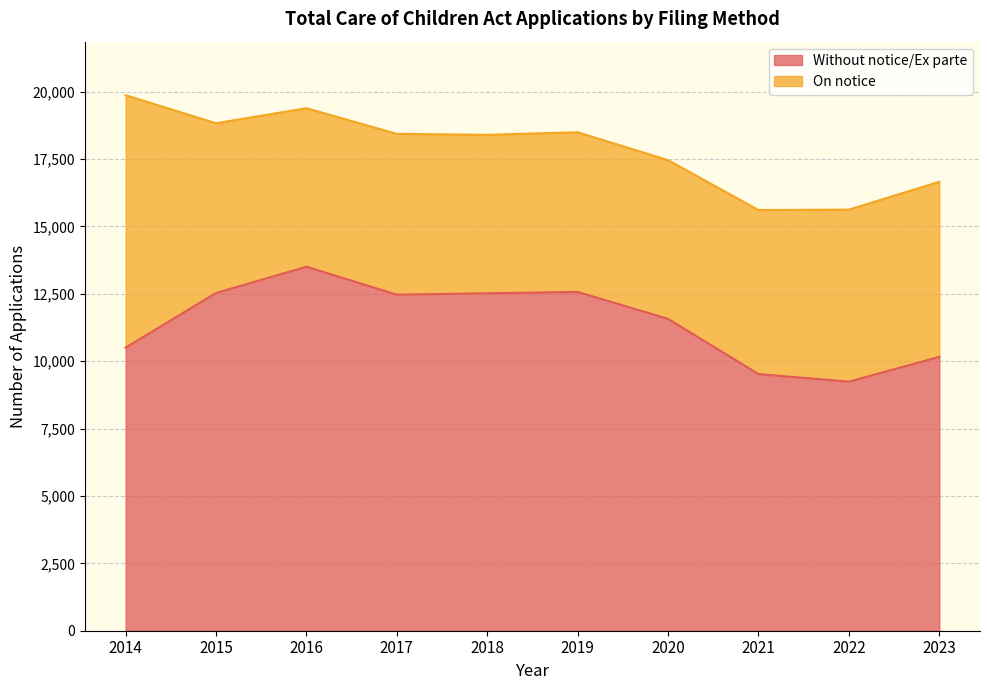

The chart shows a value of 3958 at 2021. True or false?

False